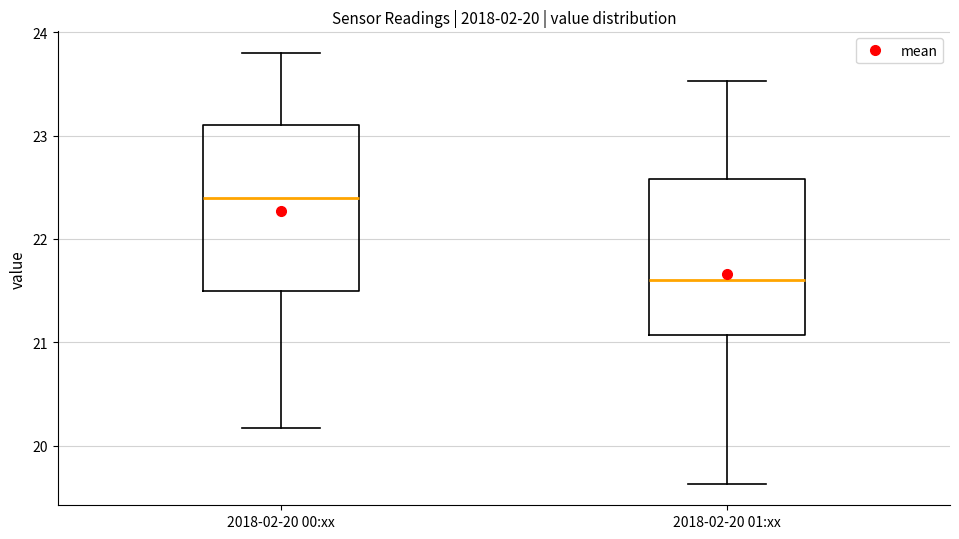

Which box's median line is the highest?

2018-02-20 00:xx